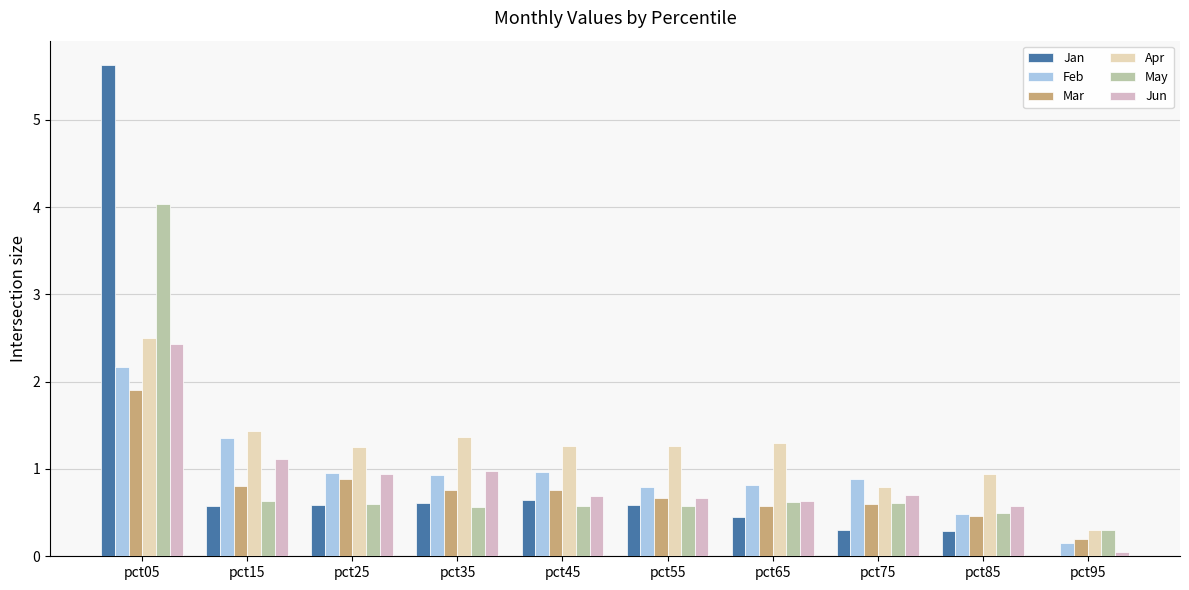

Between pct55 and pct75, which is larger?

pct55